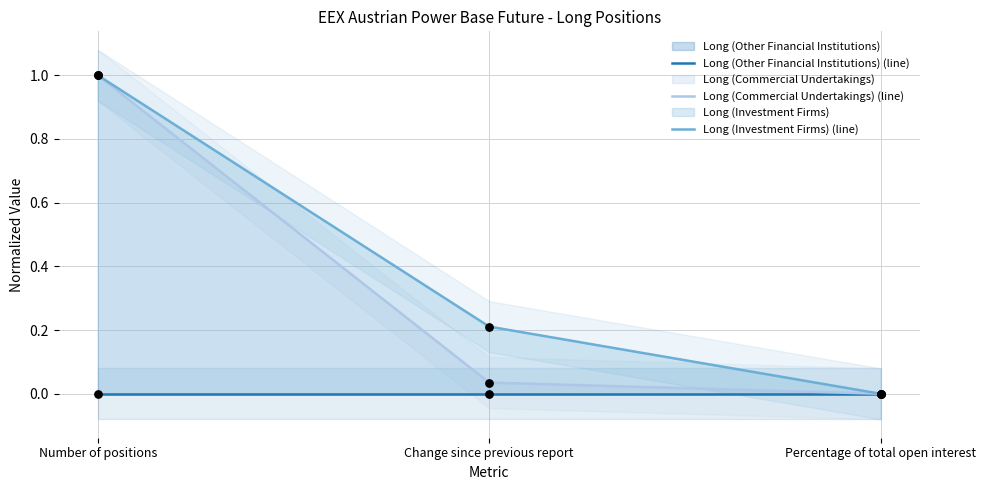

What are all the series names shown in the legend?

Long (Other Financial Institutions) (line), Long (Commercial Undertakings) (line), Long (Investment Firms) (line)